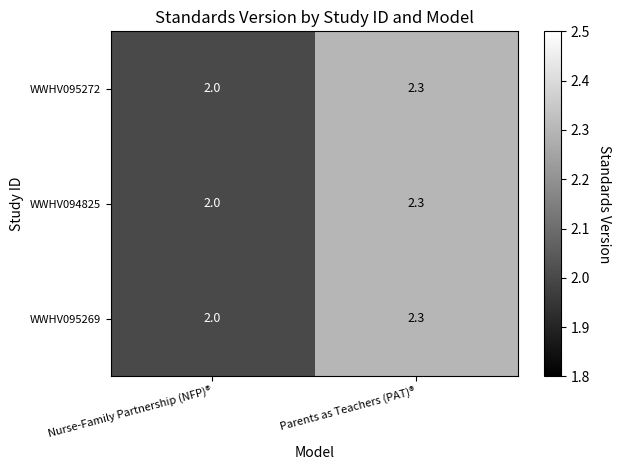

What is the difference between the WWHV094825 values at Nurse-Family Partnership (NFP)® and Parents as Teachers (PAT)®?

0.3